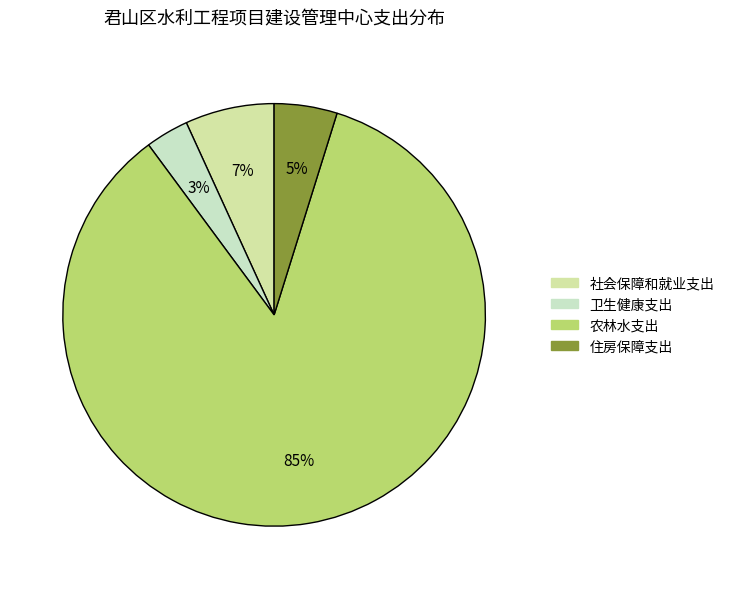

To the nearest percent, what portion does 社会保障和就业支出 represent?

7%